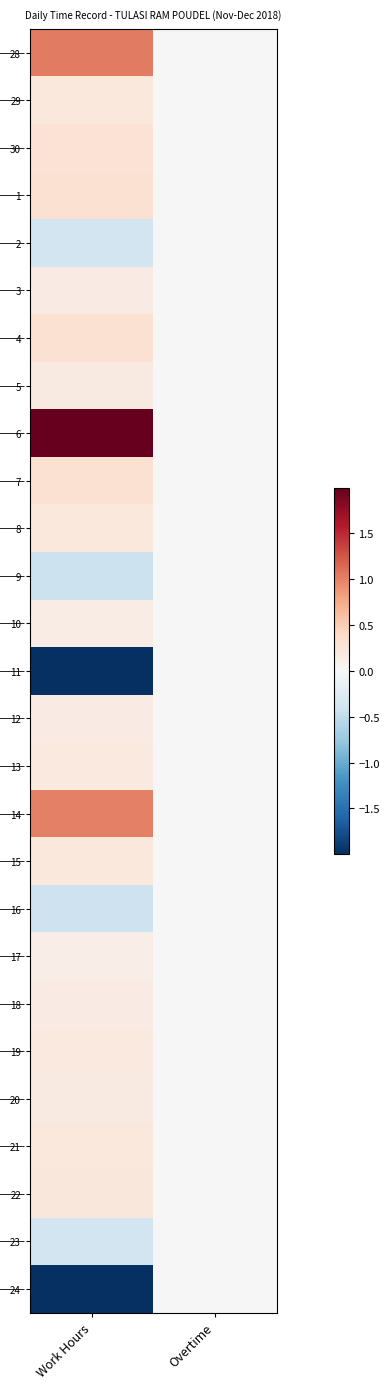

Reading left to right, extract all data points from this chart.

28: Work Hours=1.0	Overtime=0.0
29: Work Hours=0.2	Overtime=0.0
30: Work Hours=0.3	Overtime=0.0
1: Work Hours=0.3	Overtime=0.0
2: Work Hours=-0.4	Overtime=0.0
3: Work Hours=0.2	Overtime=0.0
4: Work Hours=0.3	Overtime=0.0
5: Work Hours=0.2	Overtime=0.0
6: Work Hours=2.0	Overtime=0.0
7: Work Hours=0.3	Overtime=0.0
8: Work Hours=0.2	Overtime=0.0
9: Work Hours=-0.4	Overtime=0.0
10: Work Hours=0.1	Overtime=0.0
11: Work Hours=-3.1	Overtime=0.0
12: Work Hours=0.2	Overtime=0.0
13: Work Hours=0.2	Overtime=0.0
14: Work Hours=1.0	Overtime=0.0
15: Work Hours=0.2	Overtime=0.0
16: Work Hours=-0.4	Overtime=0.0
17: Work Hours=0.1	Overtime=0.0
18: Work Hours=0.2	Overtime=0.0
19: Work Hours=0.2	Overtime=0.0
20: Work Hours=0.2	Overtime=0.0
21: Work Hours=0.2	Overtime=0.0
22: Work Hours=0.2	Overtime=0.0
23: Work Hours=-0.4	Overtime=0.0
24: Work Hours=-3.1	Overtime=0.0